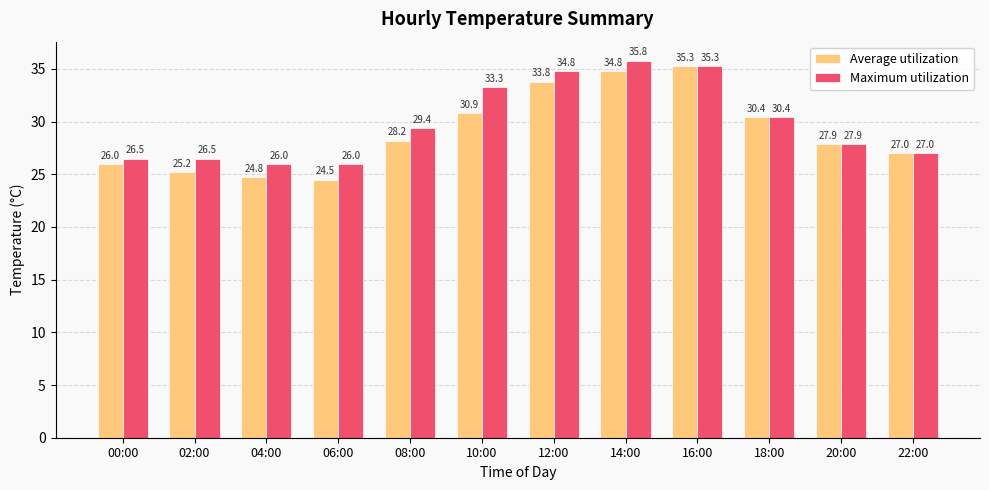

How many data points in Maximum utilization are above 29?

6